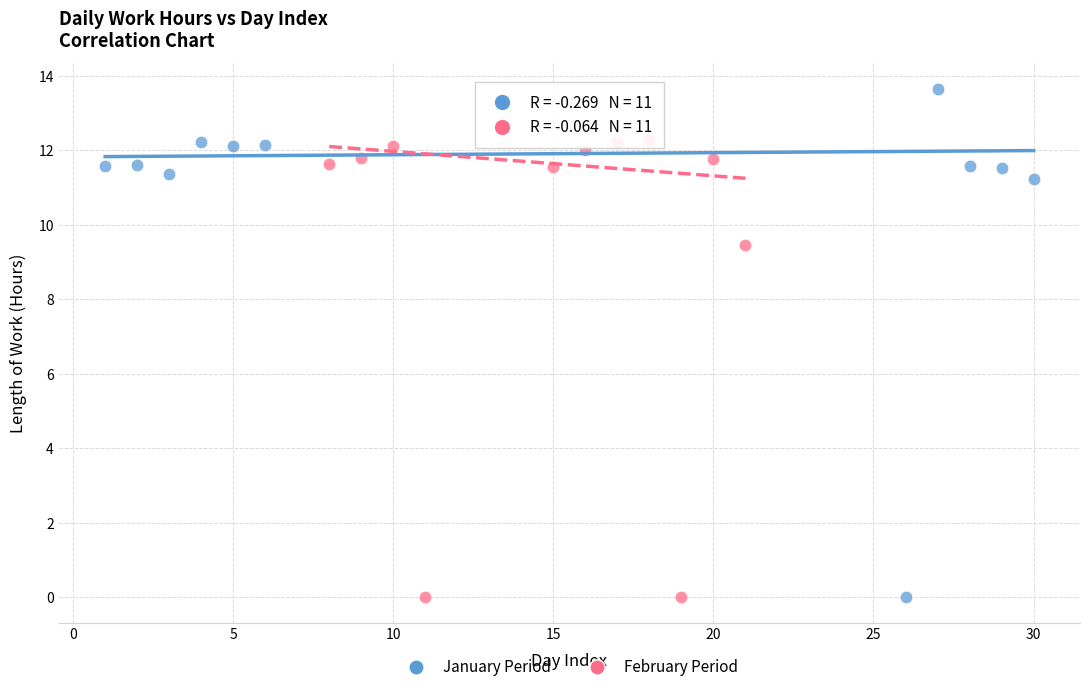

Which series has the largest Y range (max minus min)?

January Period